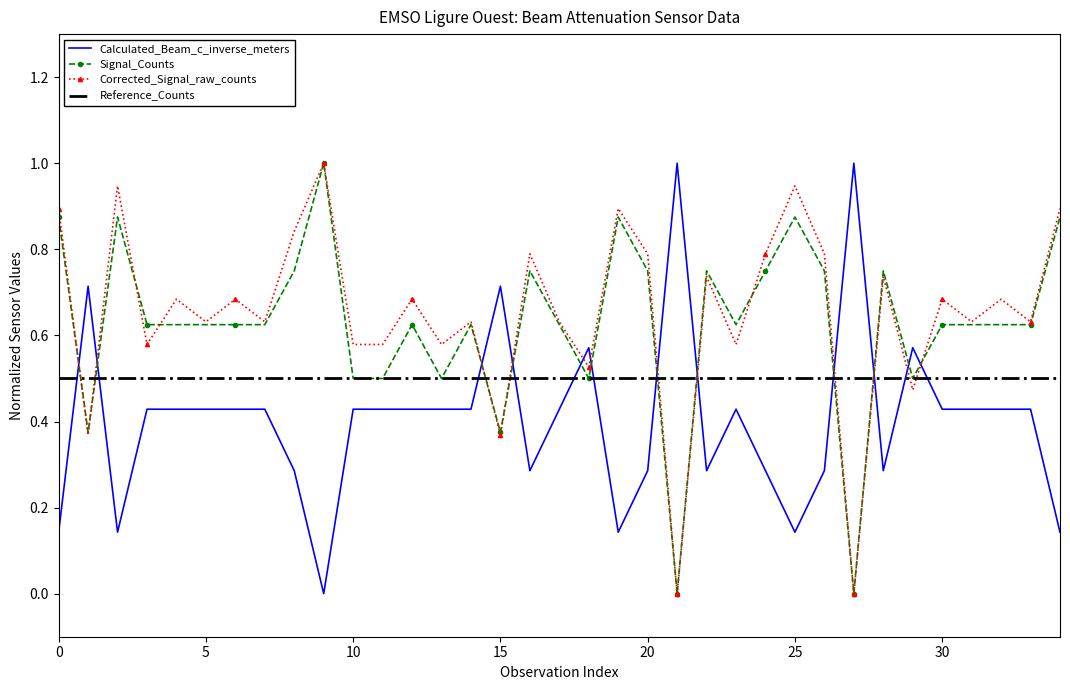

In Corrected_Signal_raw_counts, how many points are higher than both neighbors (excluding endpoints)?

13